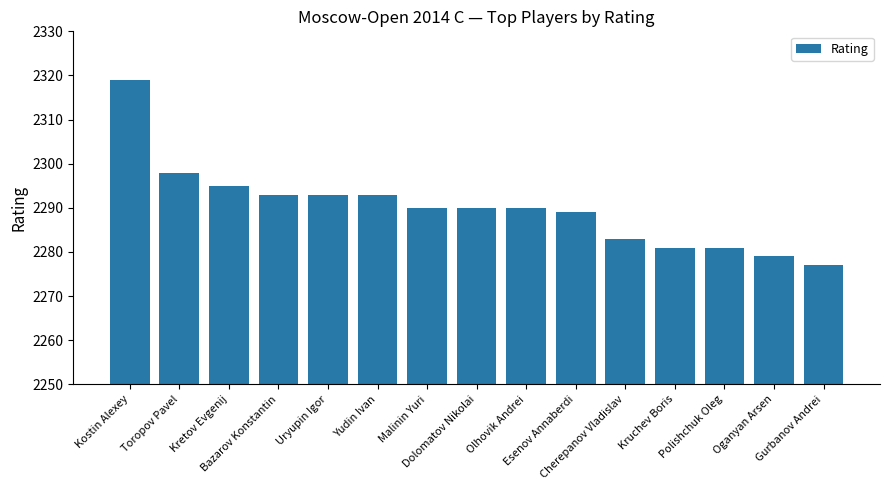

Read the value at Toropov Pavel, to the nearest 10.

2300